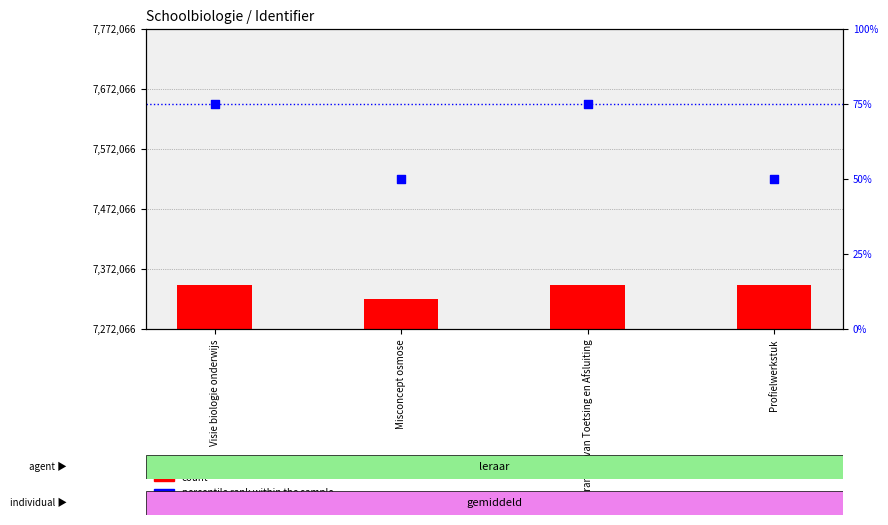

At how many categories does at least one series exceed 19968?

4